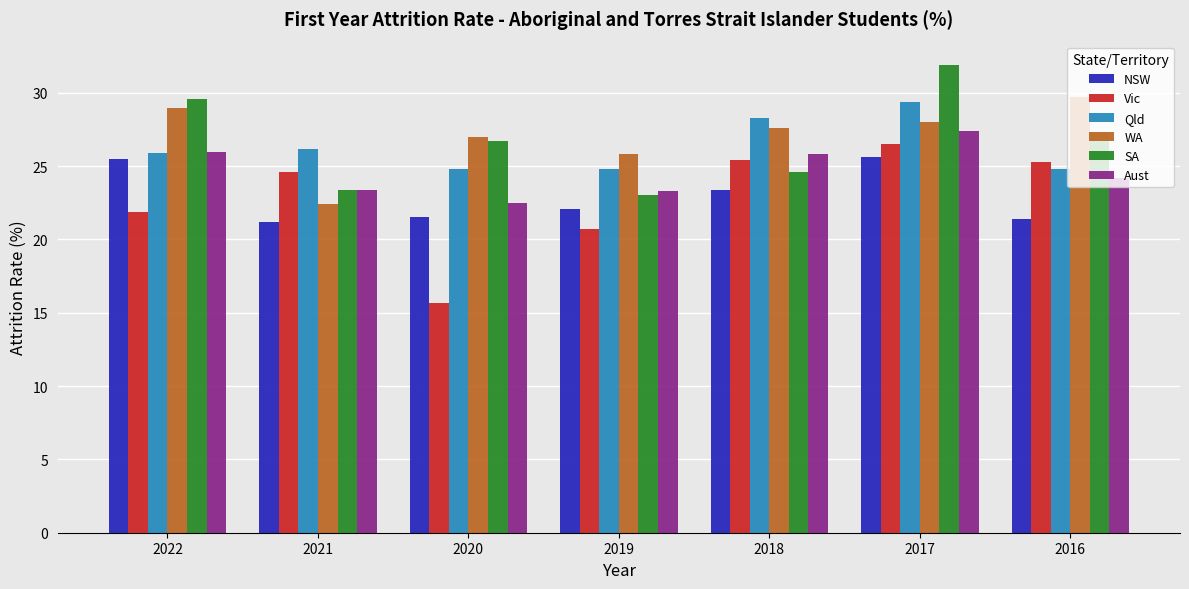

Which series has the largest total across all categories?

WA